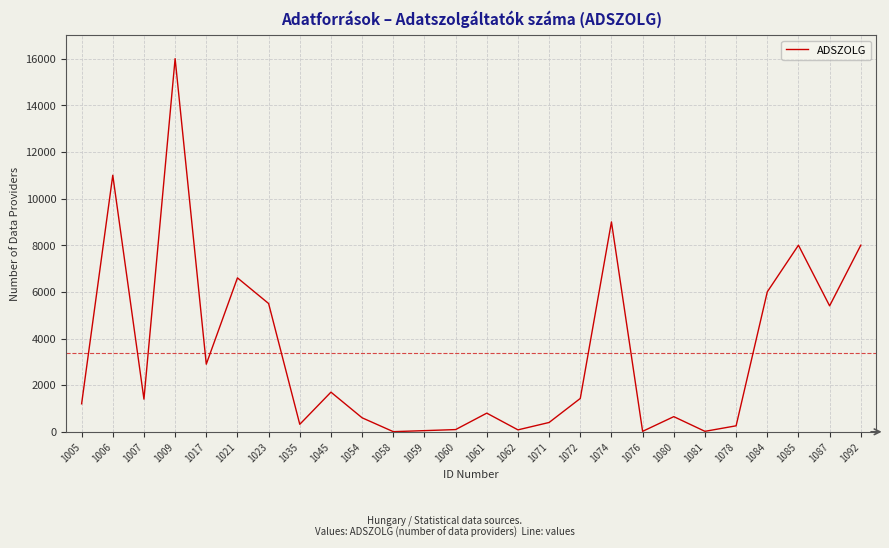

At which category does the chart reach its peak across all series?

1009